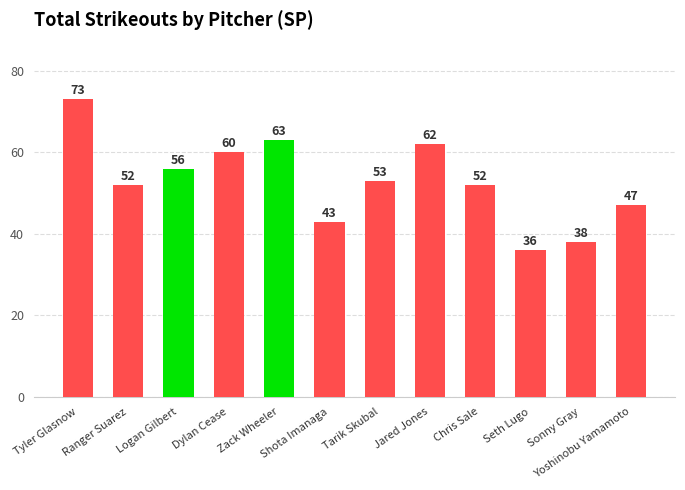

Reading left to right, transcribe all the data shown in this chart.

Tyler Glasnow=73	Ranger Suarez=52	Logan Gilbert=56	Dylan Cease=60	Zack Wheeler=63	Shota Imanaga=43	Tarik Skubal=53	Jared Jones=62	Chris Sale=52	Seth Lugo=36	Sonny Gray=38	Yoshinobu Yamamoto=47